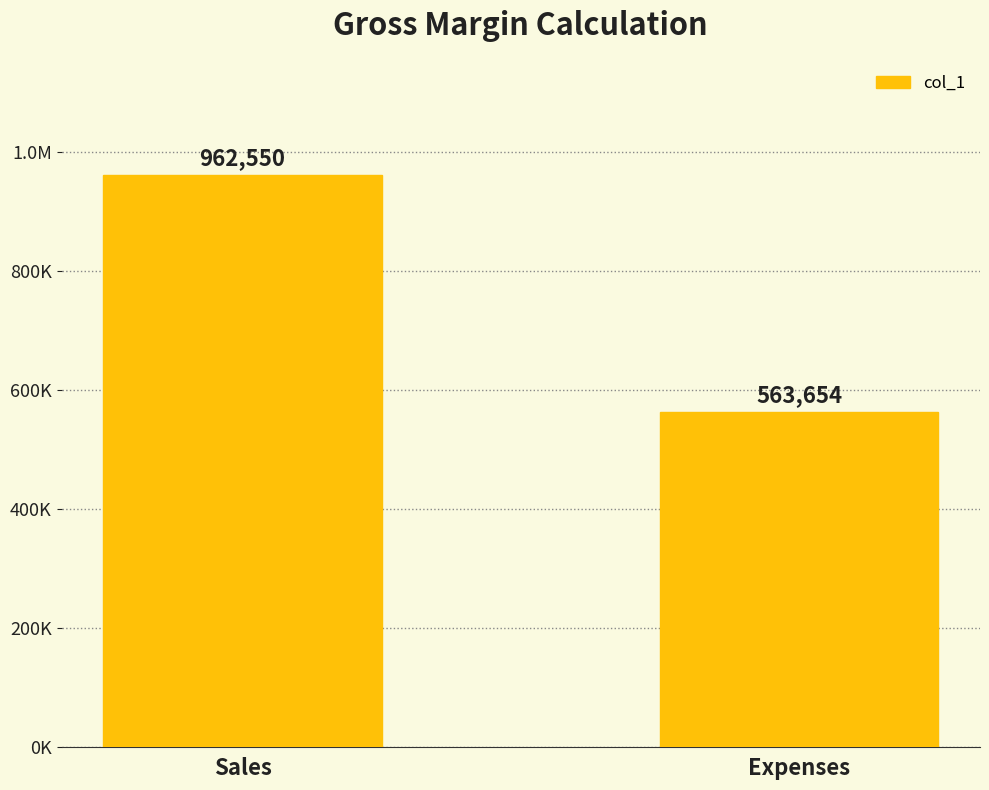

What is the sum of the values at Expenses and Sales?

1526204